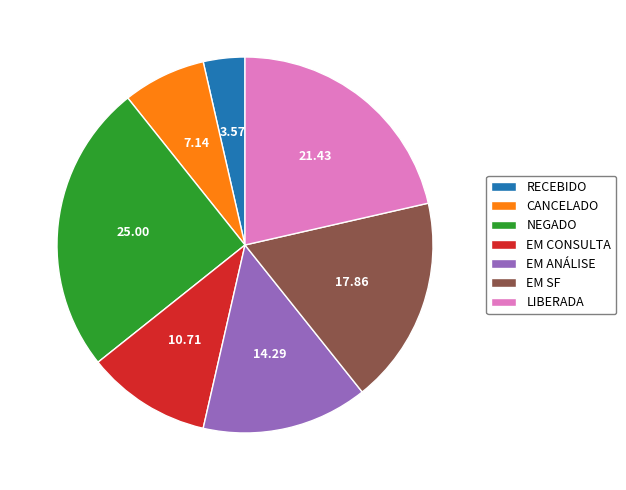

Rank the categories by value from highest to lowest.

NEGADO, LIBERADA, EM SF, EM ANÁLISE, EM CONSULTA, CANCELADO, RECEBIDO